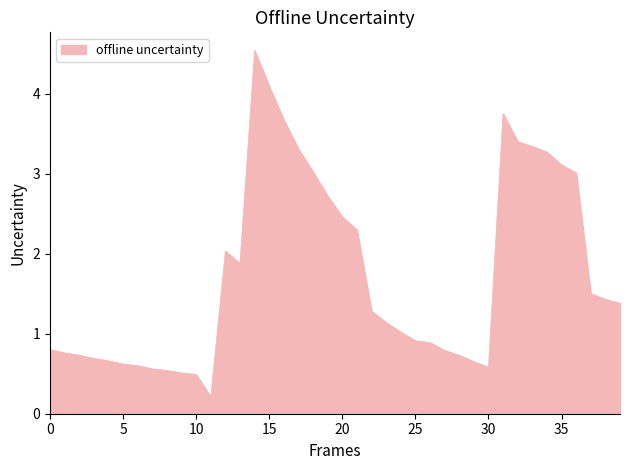

What is the difference between the maximum and minimum values?

4.3